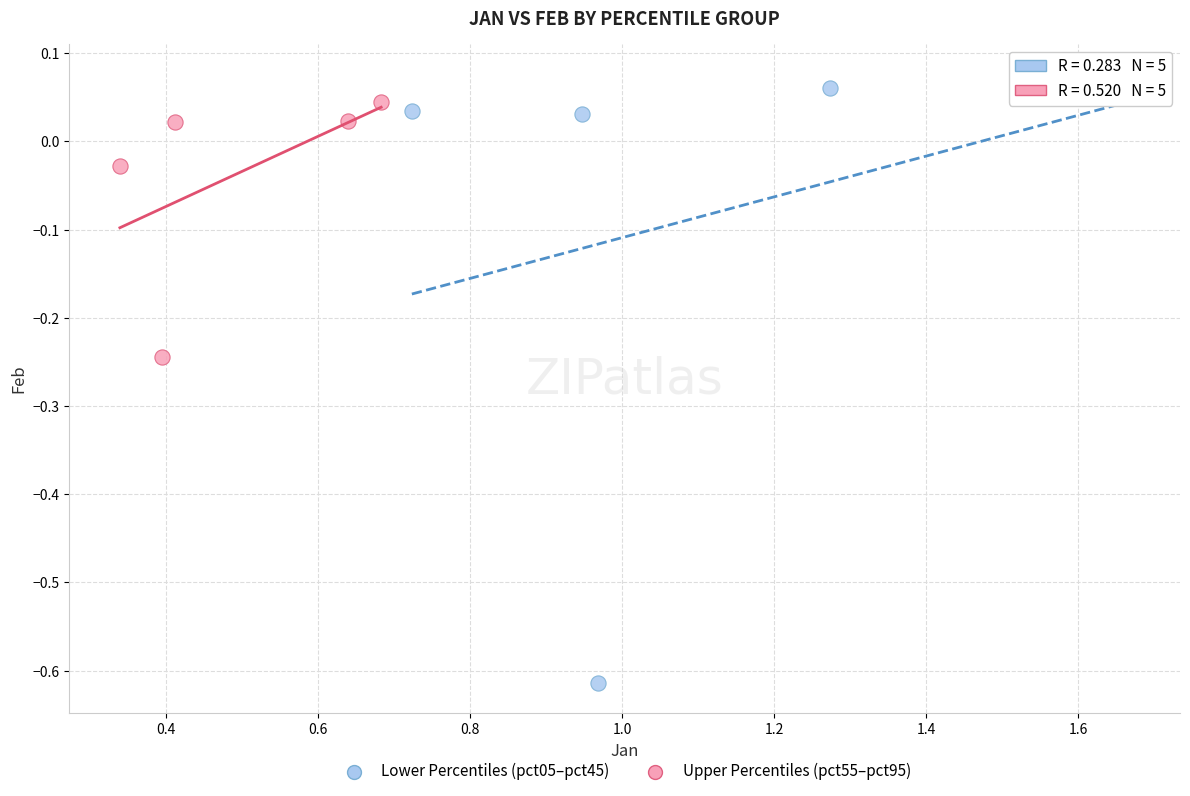

What are all the series names shown in the legend?

Lower Percentiles (pct05–pct45), Upper Percentiles (pct55–pct95)